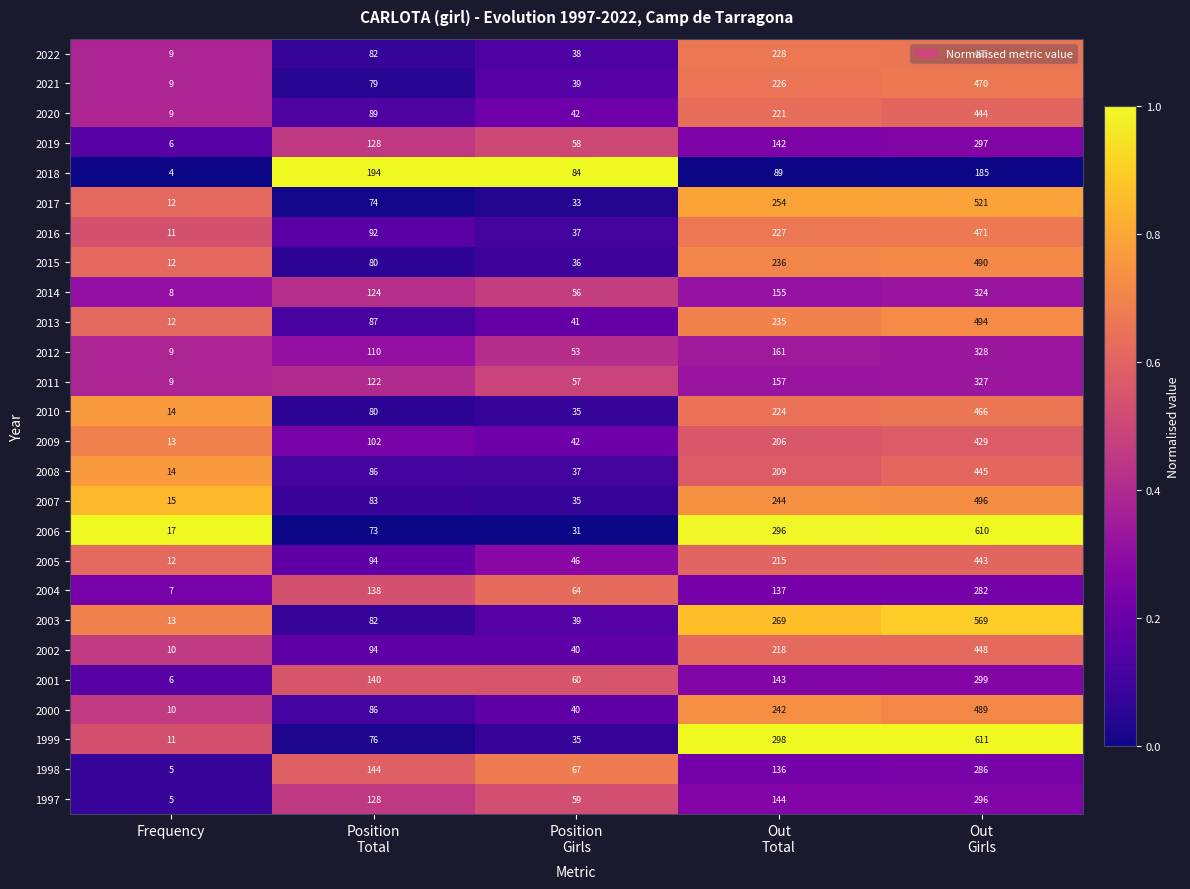

What is the average value of the 2003 series?

194